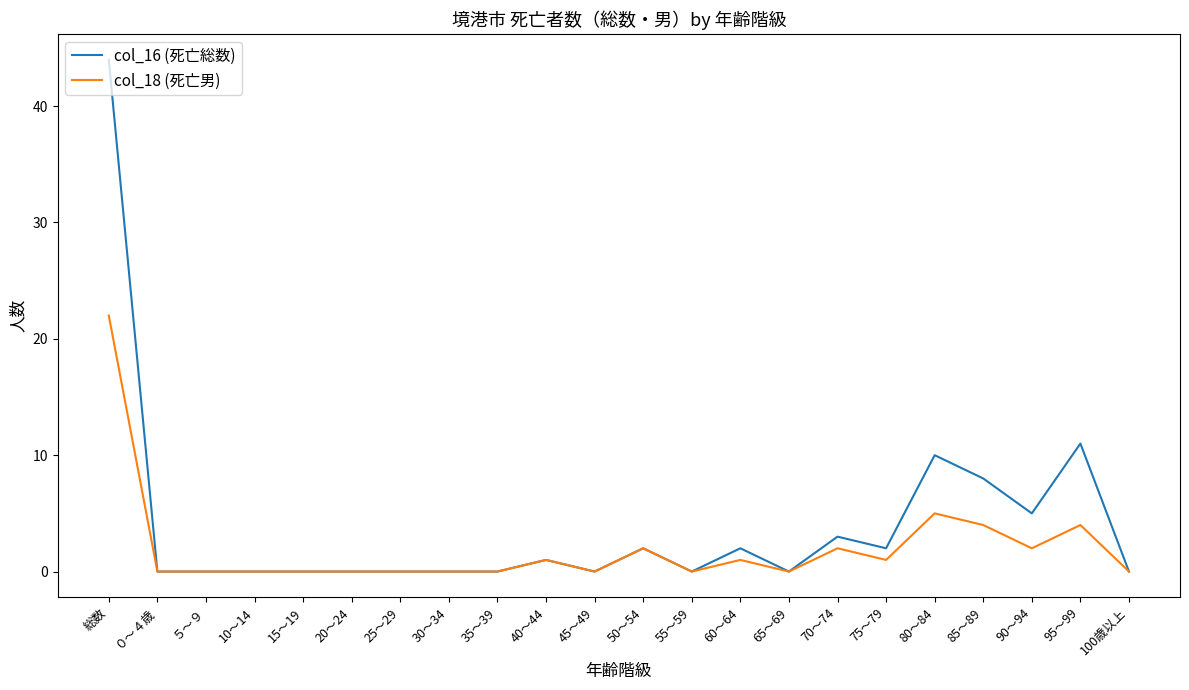

Rank the series by their maximum value, from highest to lowest.

col_16 (死亡総数), col_18 (死亡男)